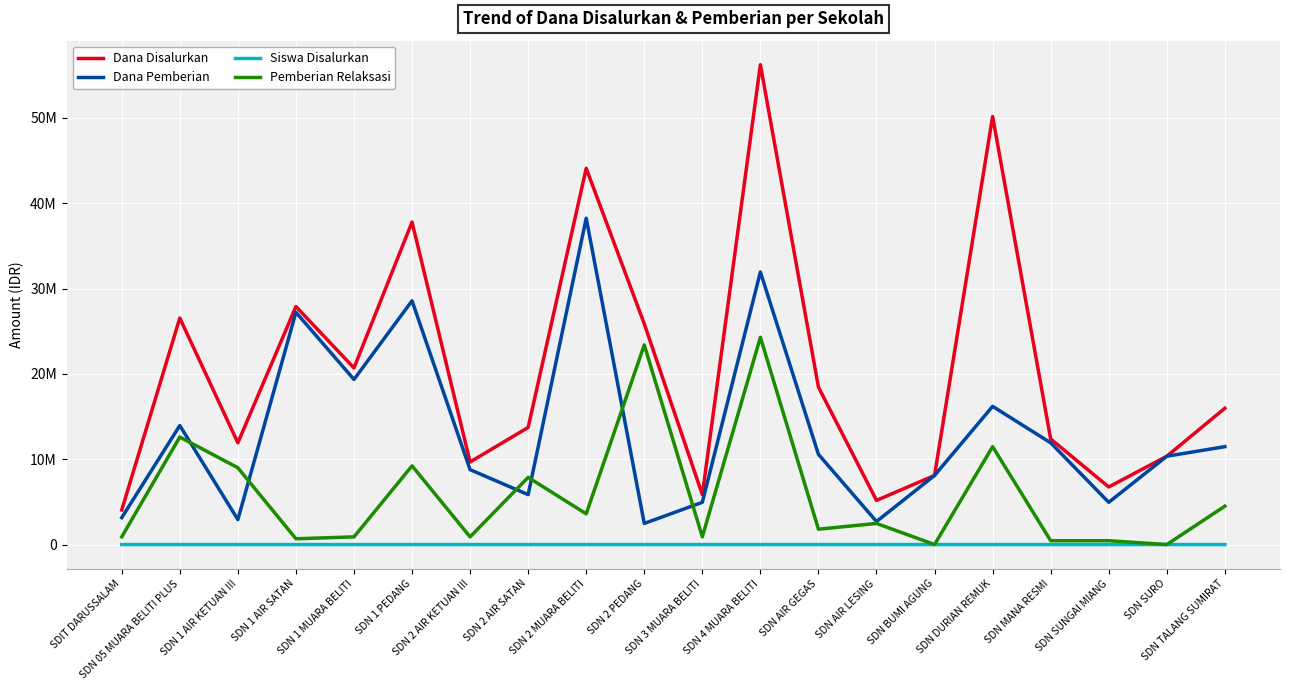

What are all the series names shown in the legend?

Dana Disalurkan, Dana Pemberian, Siswa Disalurkan, Pemberian Relaksasi